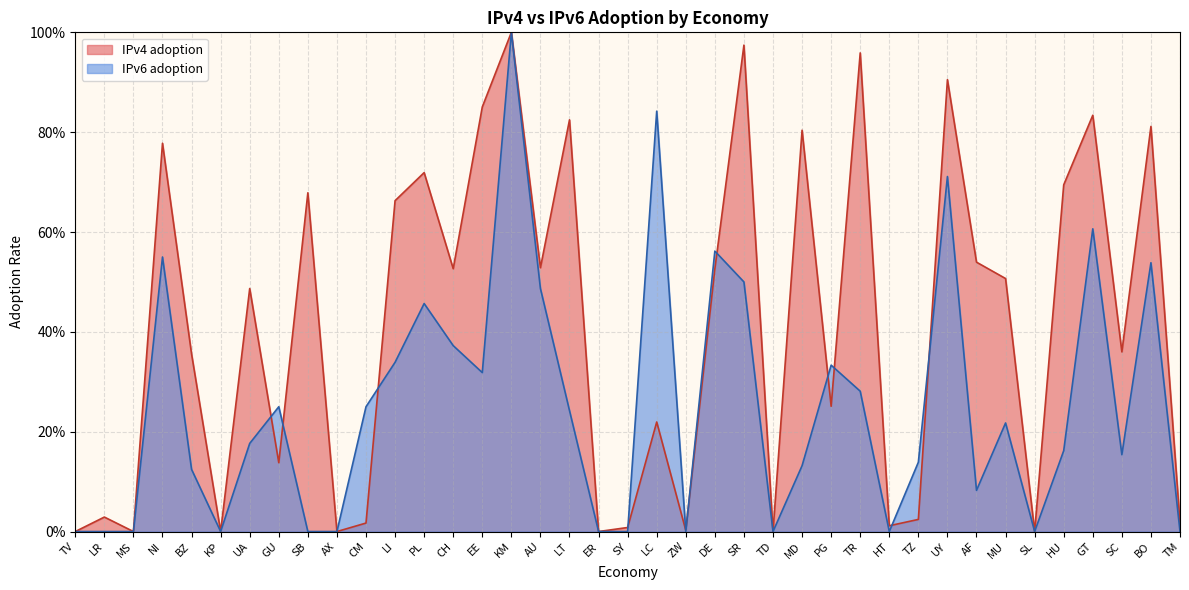

Which series has the widest spread of values?

IPv4 adoption